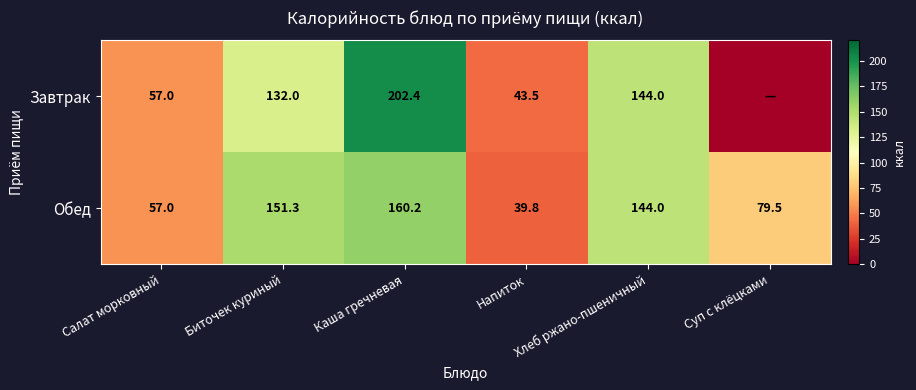

How many series are shown in this chart?

2